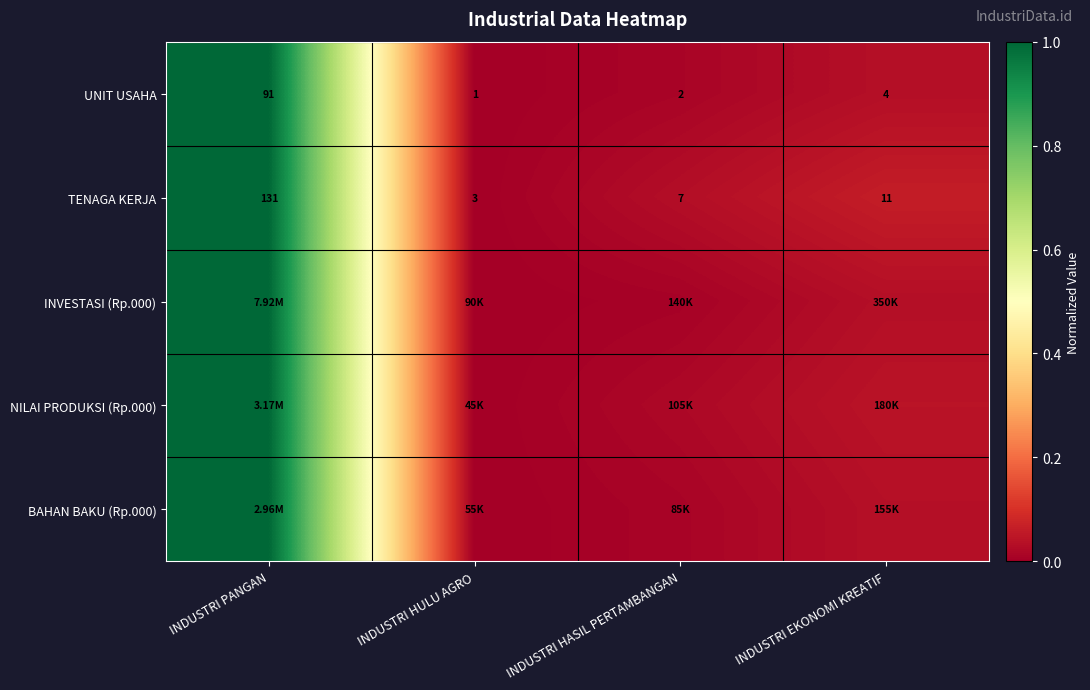

Where is UNIT USAHA nearest to the value 46?

INDUSTRI EKONOMI KREATIF